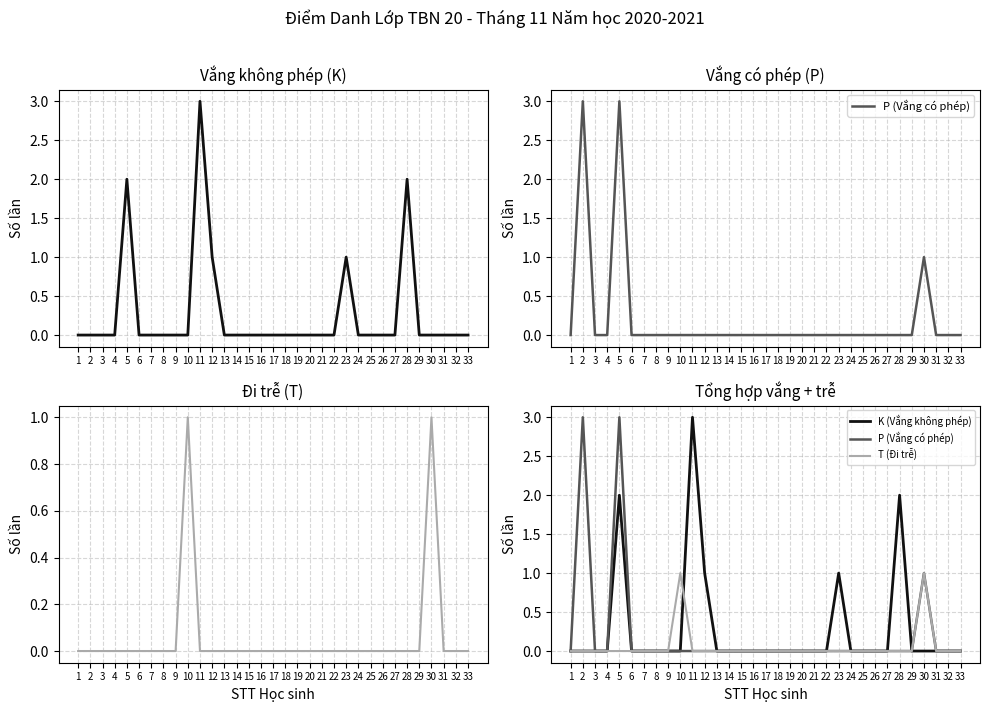

What are all the series names shown in the legend?

K (Vắng không phép), P (Vắng có phép), T (Đi trễ)